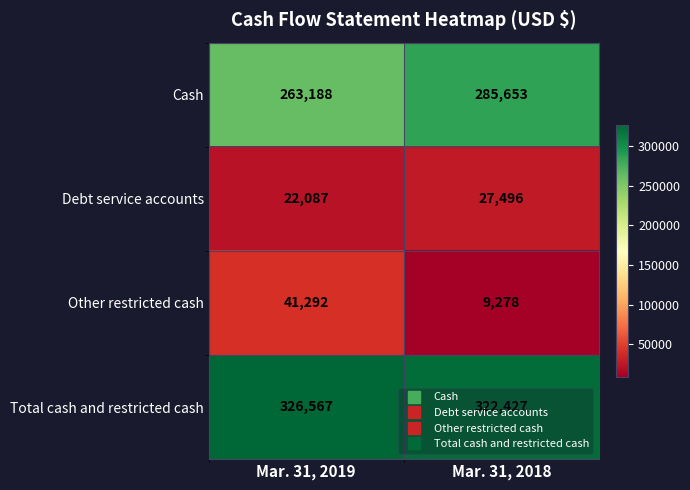

What is the approximate value of Total cash and restricted cash at Mar. 31, 2018, to the nearest 50?

322450